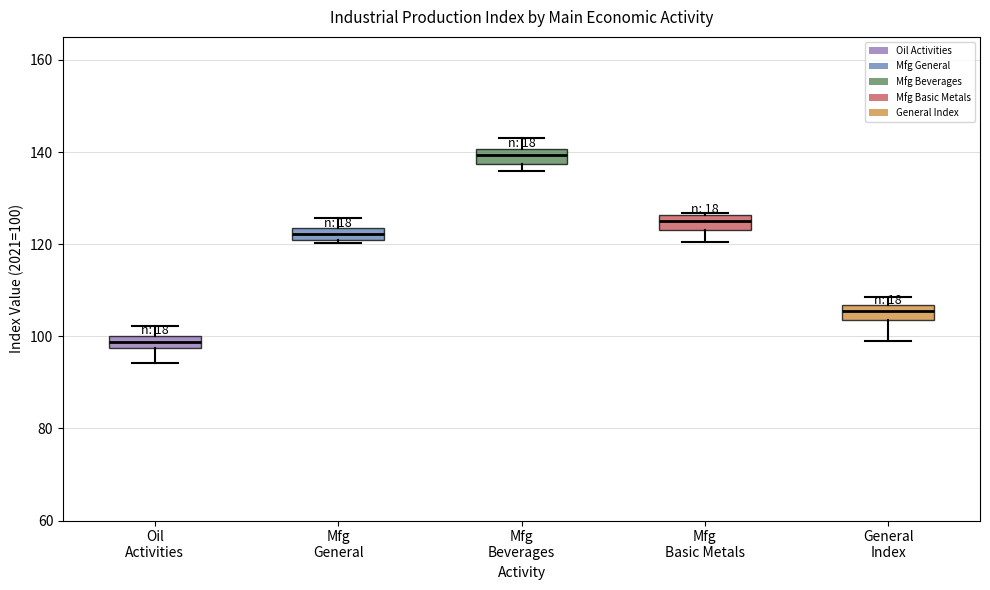

Where is the lower edge of the box for Mfg General on the y-axis? The values are not printed on the chart, so give them approximately, as read against the axis.

122